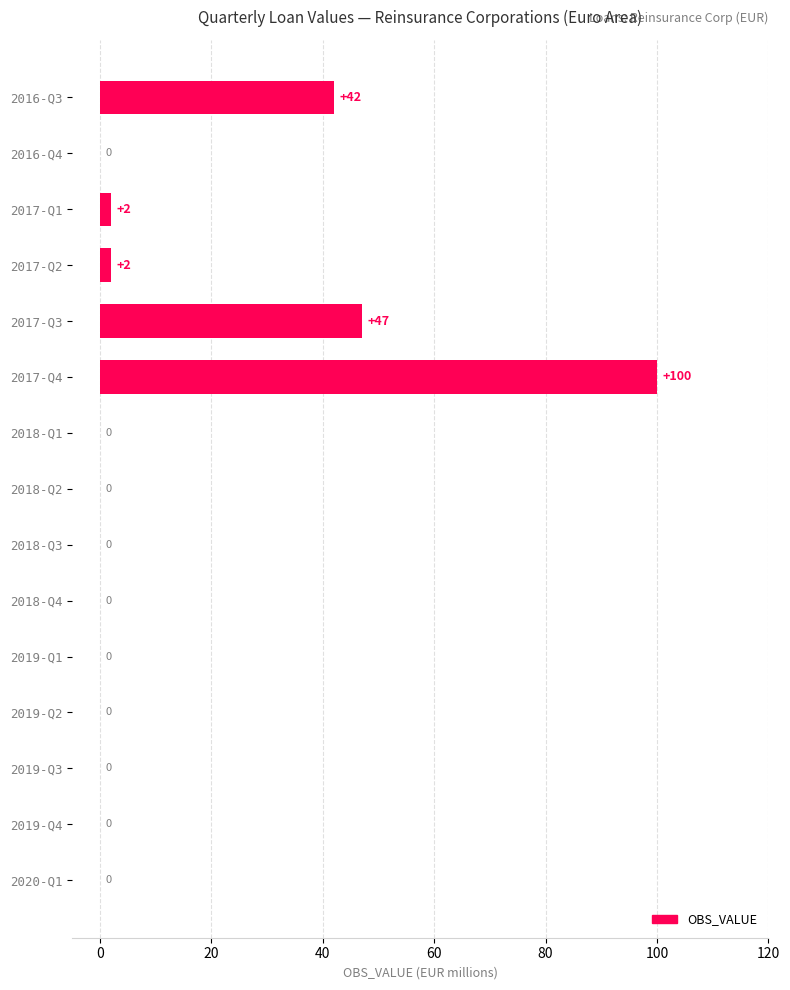

The chart shows a value of -63 at 2020-Q1. True or false?

False